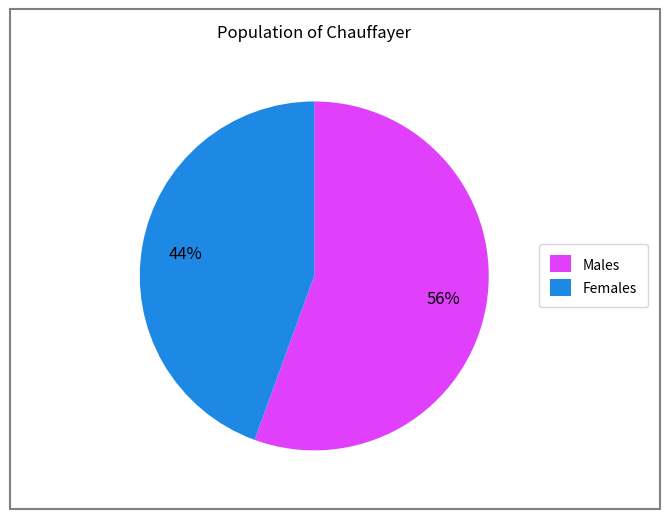

Rank the categories by value from lowest to highest.

Females, Males